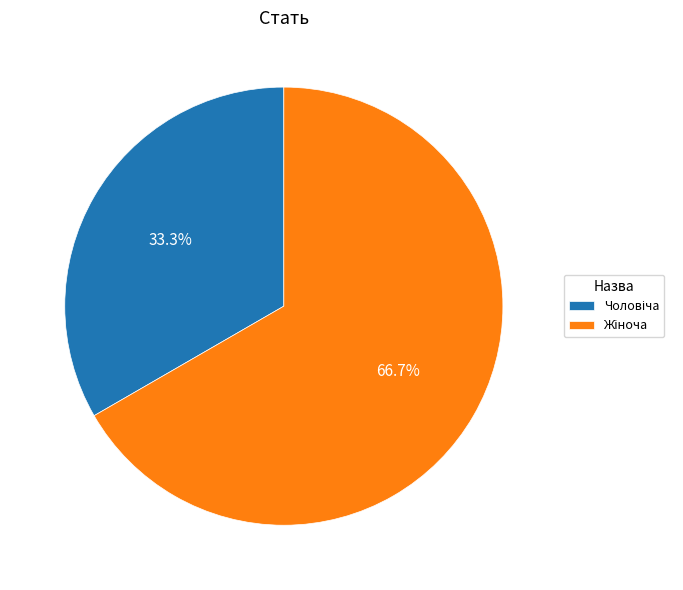

Is there a majority slice in this chart?

Yes